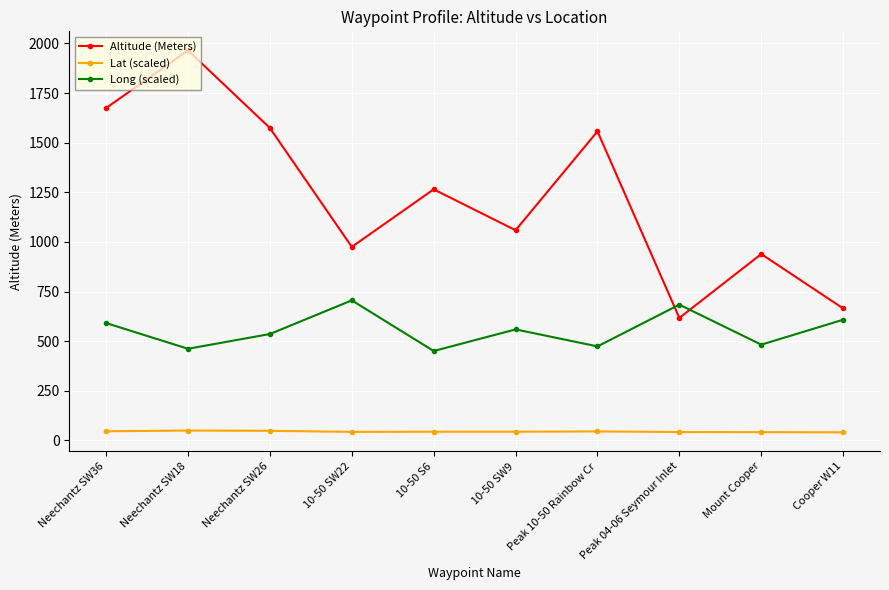

What is the difference between the maximum and second lowest values in the Altitude (Meters) series?

1300.0